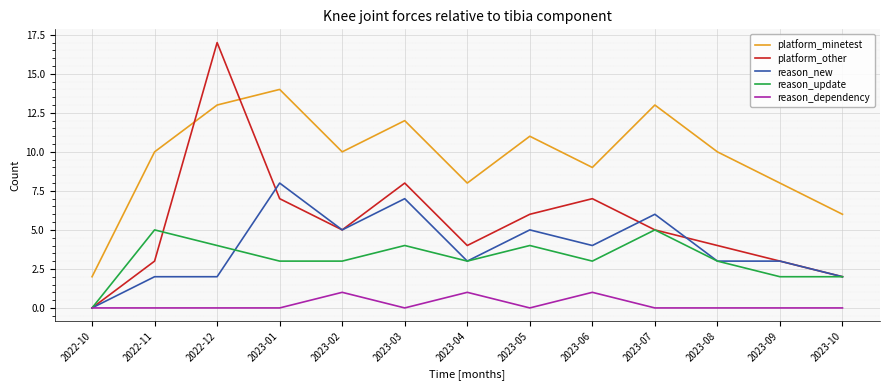

Is it true that reason_new equals -3 at 2022-10?

False